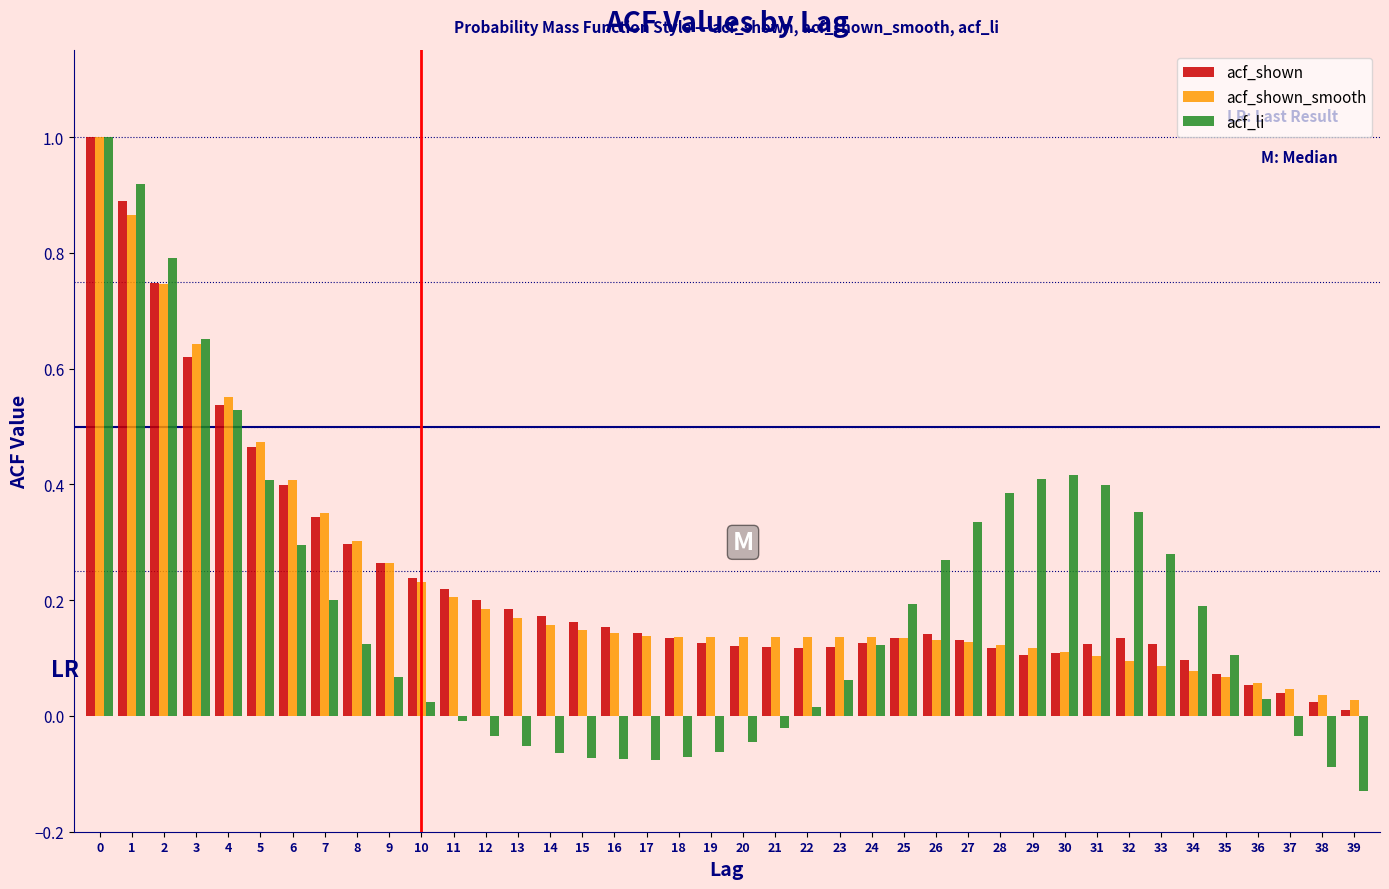

The value of acf_li at 8 is 0.2. True or false?

False